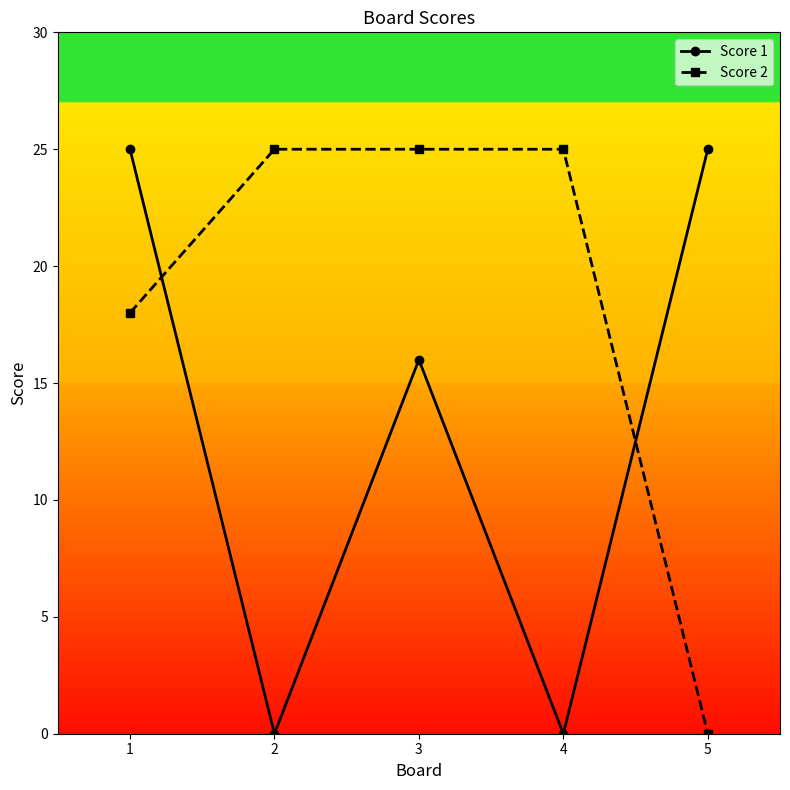

Does the chart display data point markers on the line(s)?

Yes